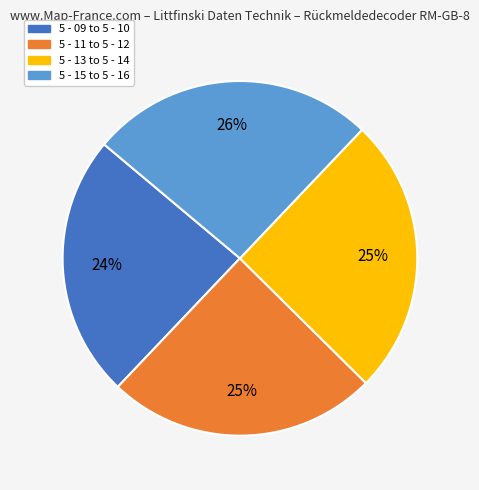

Is there any slice that represents more than half of the pie?

No